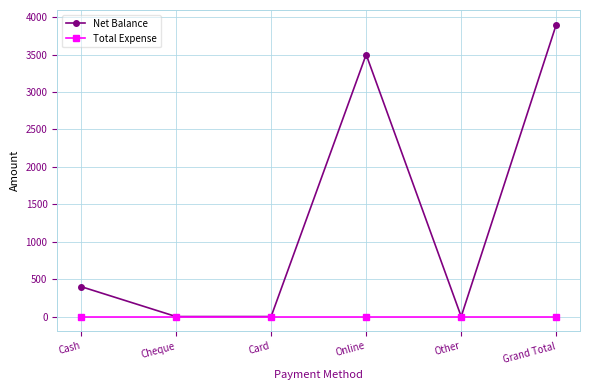

Is this an area chart (filled region under the line)?

No